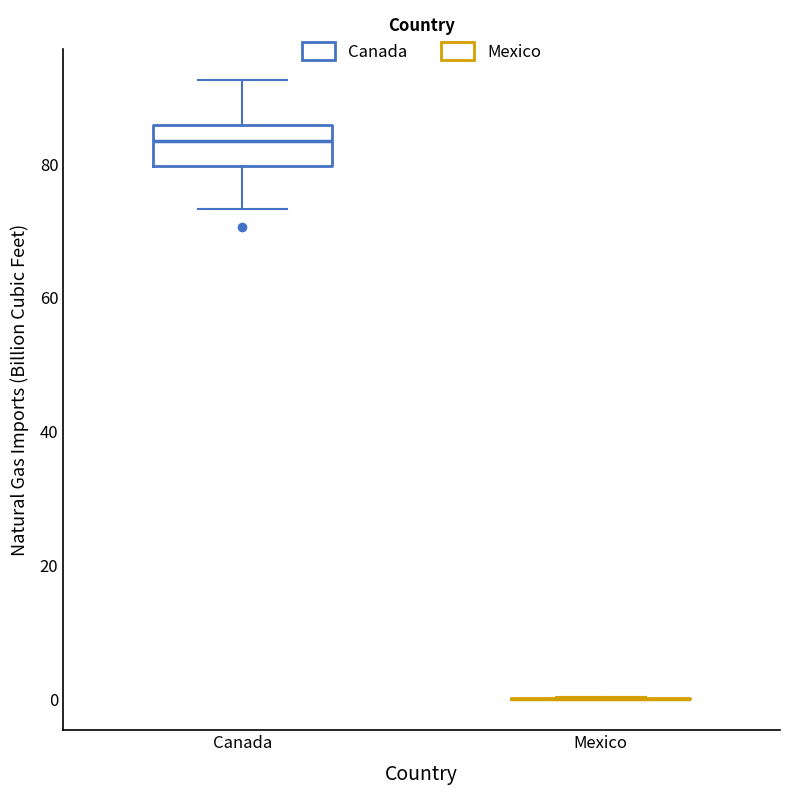

Reading left to right, read every box against the y-axis: the position of its median line, the range the box covers, and the ends of its whiskers. The values are not printed on the chart, so give them approximately, as read against the axis.

Canada: median 84, box 80 to 86, whiskers 74 to 92
Mexico: box collapsed to a line at 0, whiskers 0 to 0